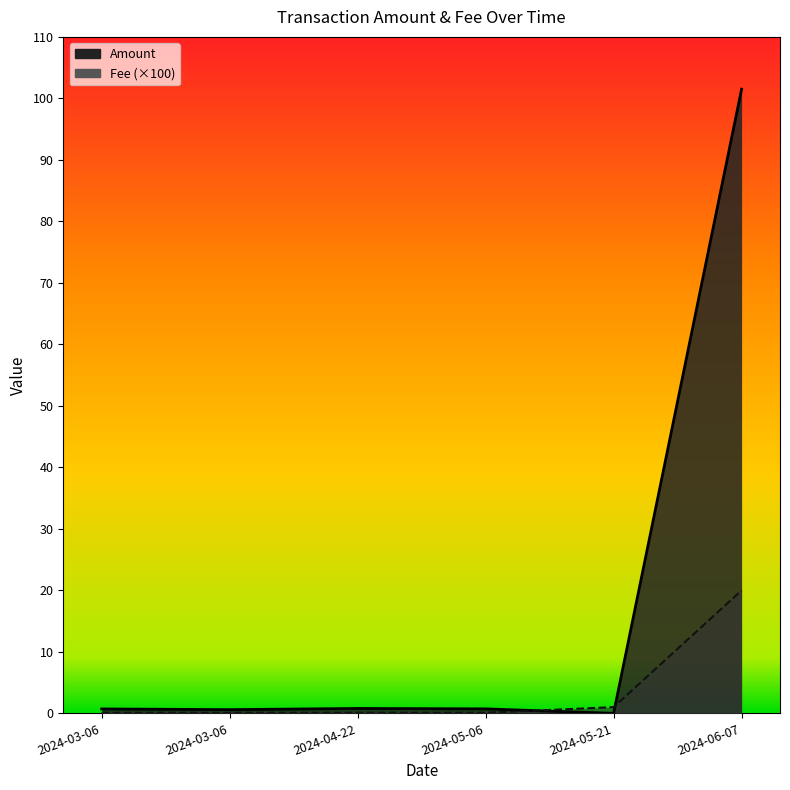

Which category has the lowest value in the Fee series?

2024-03-06